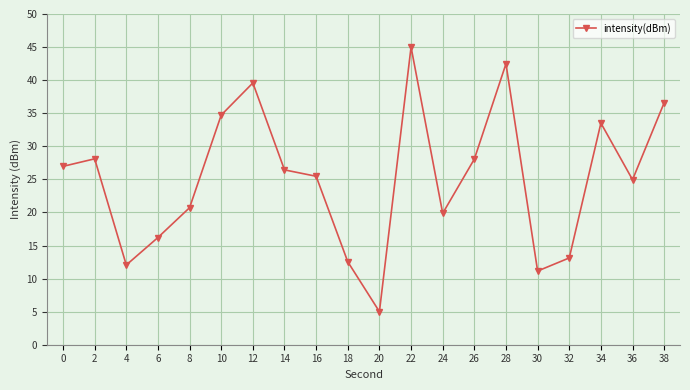

How many points are lower than both their immediate neighbors (excluding endpoints)?

5